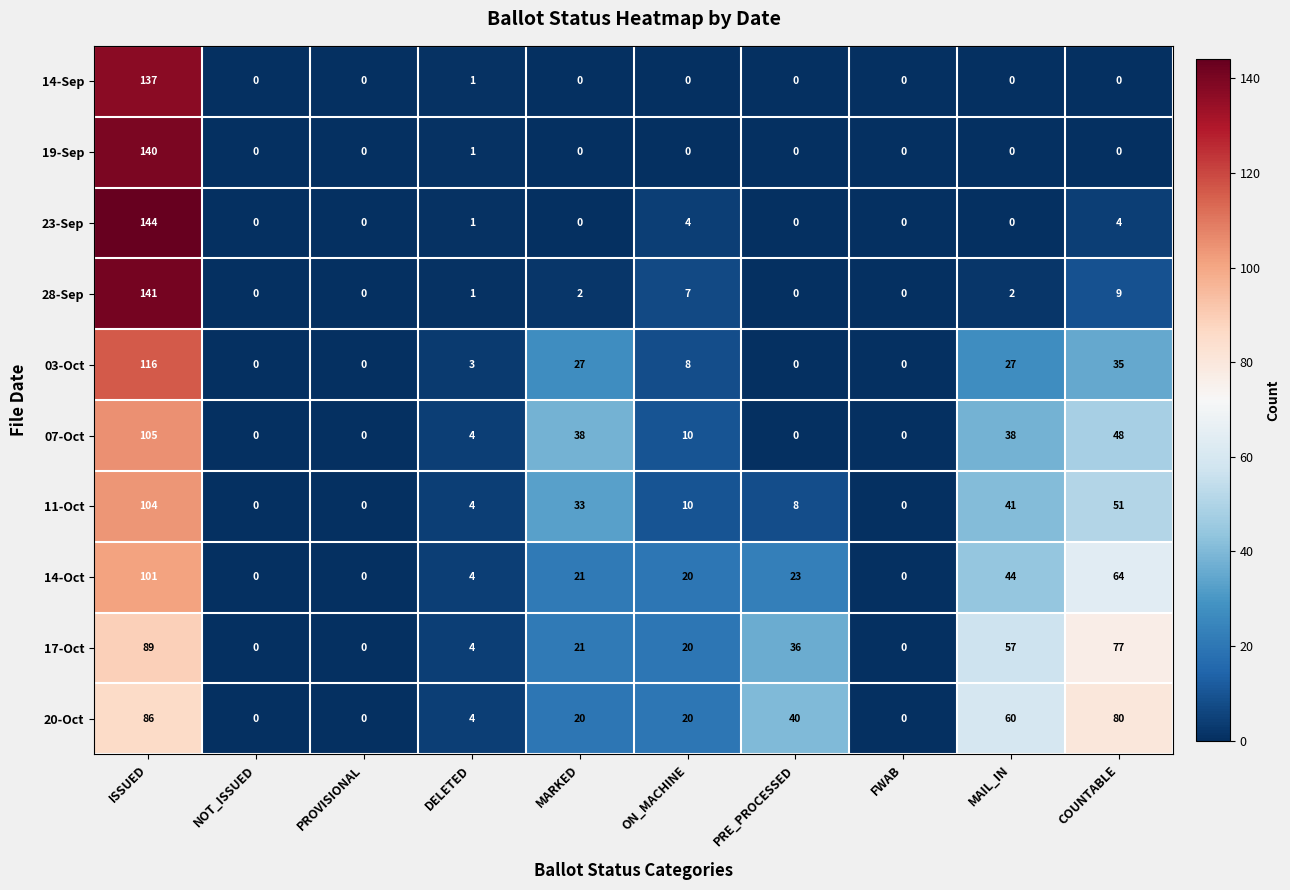

At which category is the sum across all series the highest?

ISSUED